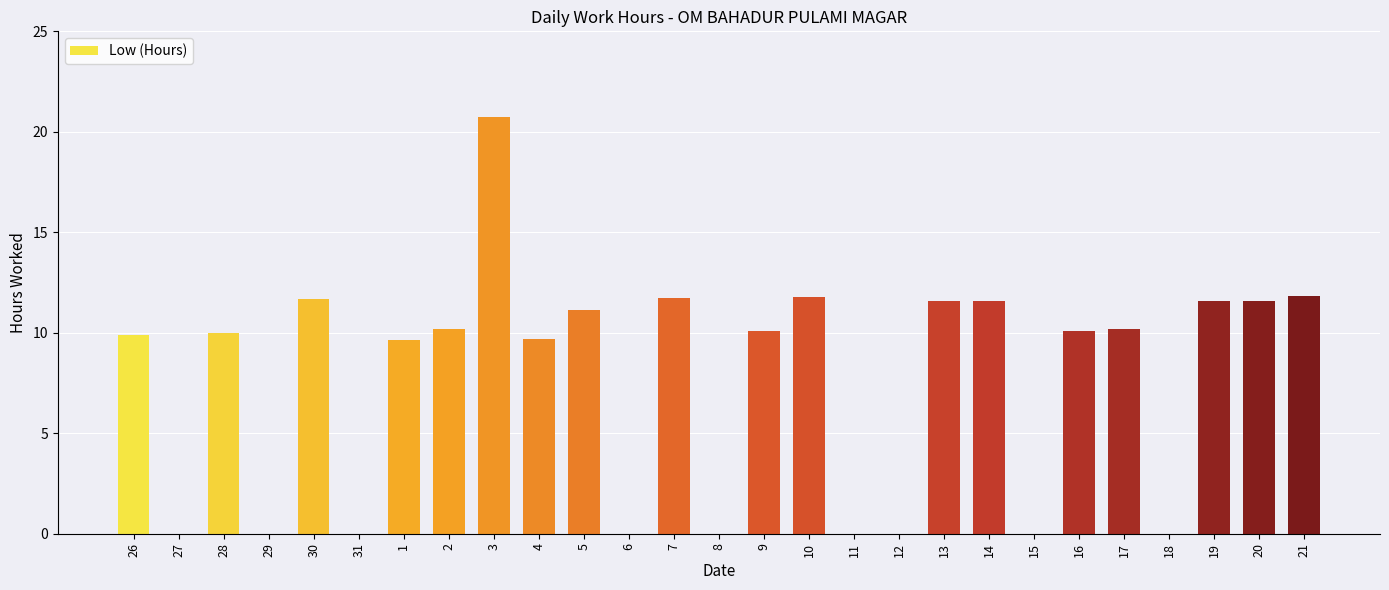

At which category does the chart reach its peak across all series?

3